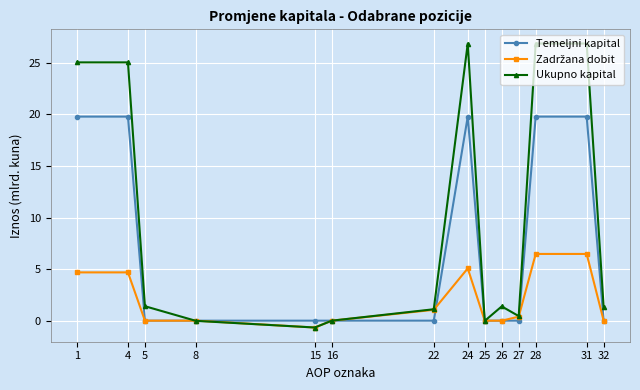

Which series has the largest range (max minus min)?

Ukupno kapital